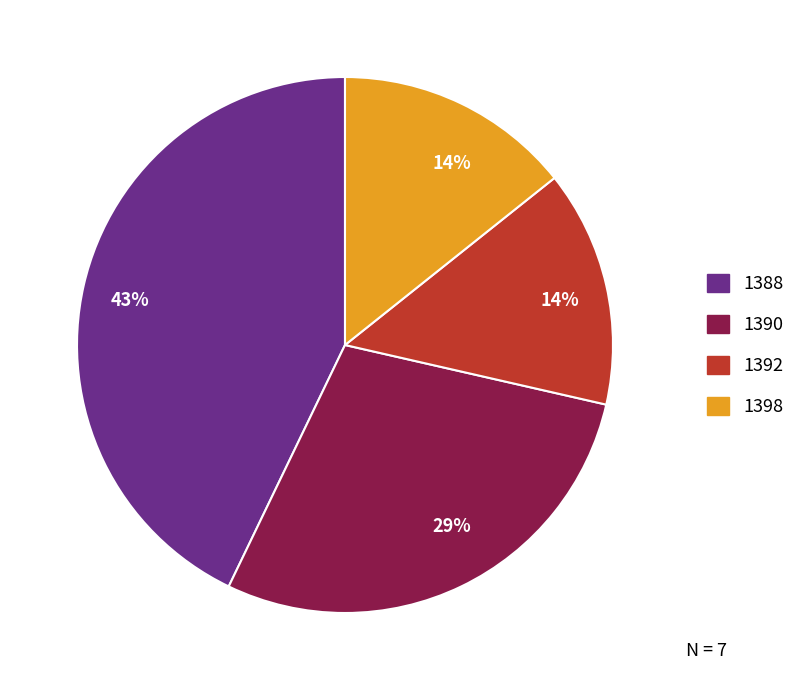

How many slices are in this pie chart?

4